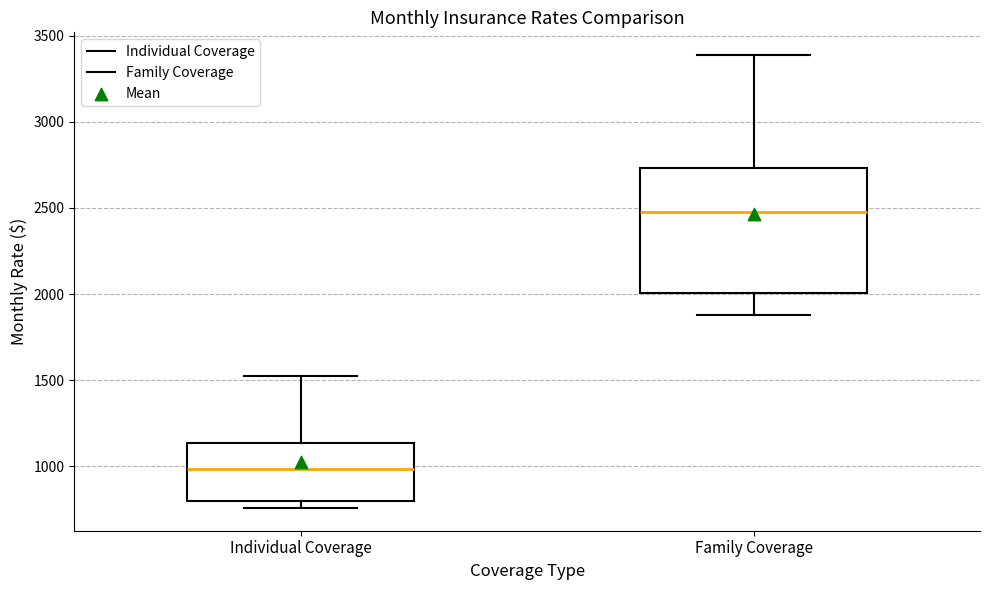

Reading left to right, transcribe this box plot: for each box, give where its median line is, the range the box spans, and where its two whiskers end, as read against the y-axis. The values are not printed on the chart, so give them approximately, as read against the axis.

Individual Coverage: median 1000, box 800 to 1150, whiskers 750 to 1550
Family Coverage: median 2500, box 2000 to 2750, whiskers 1900 to 3400